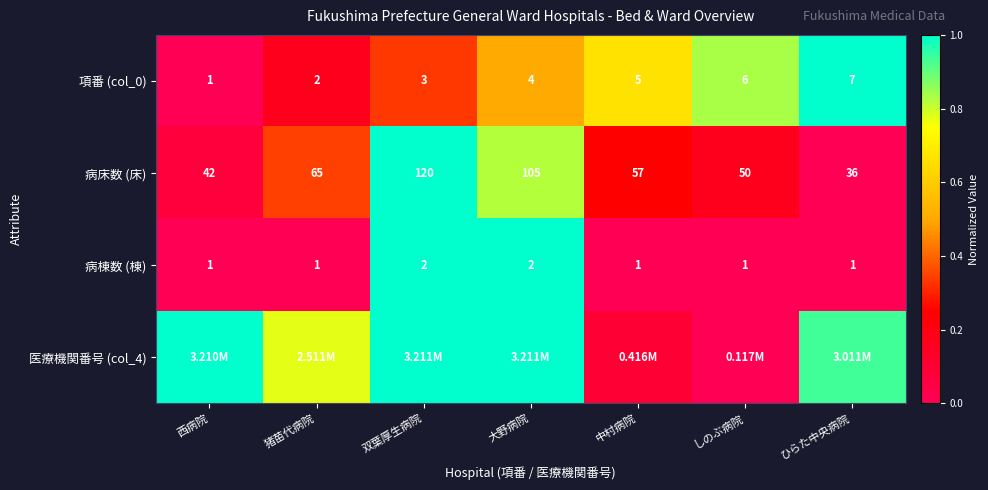

At which label is 項番 (col_0) closest to 4?

大野病院